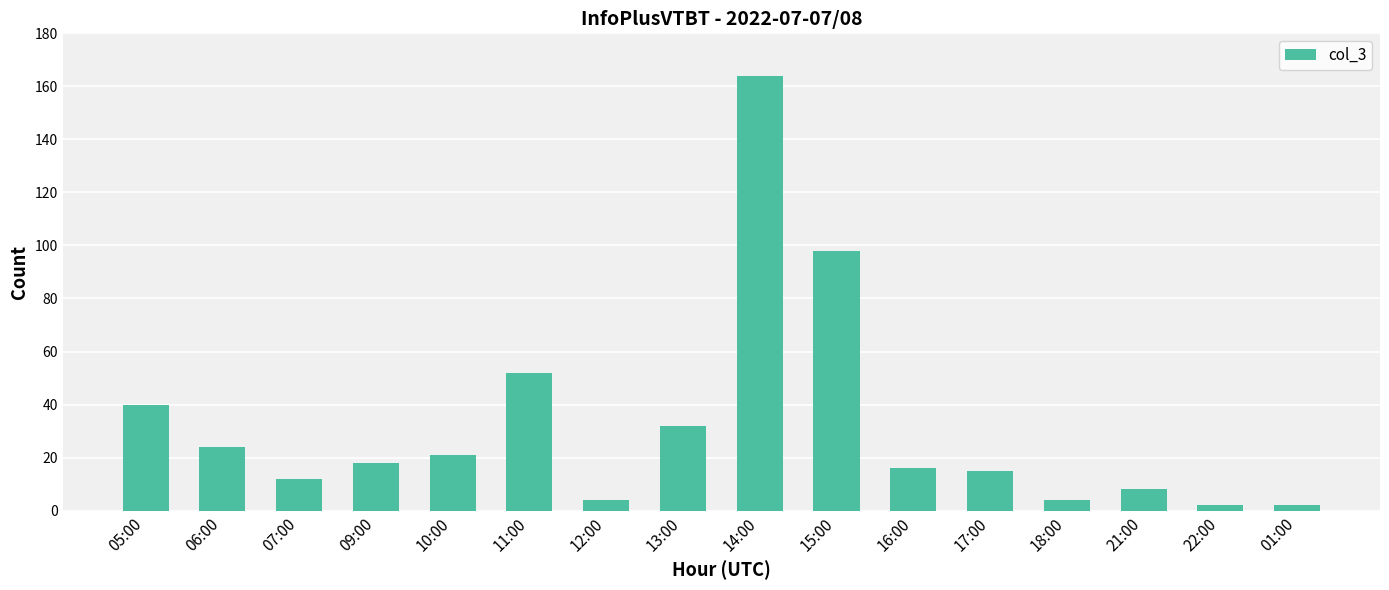

Reading left to right, transcribe all the data shown in this chart.

05:00=40	06:00=24	07:00=12	09:00=18	10:00=21	11:00=52	12:00=4	13:00=32	14:00=164	15:00=98	16:00=16	17:00=15	18:00=4	21:00=8	22:00=2	01:00=2